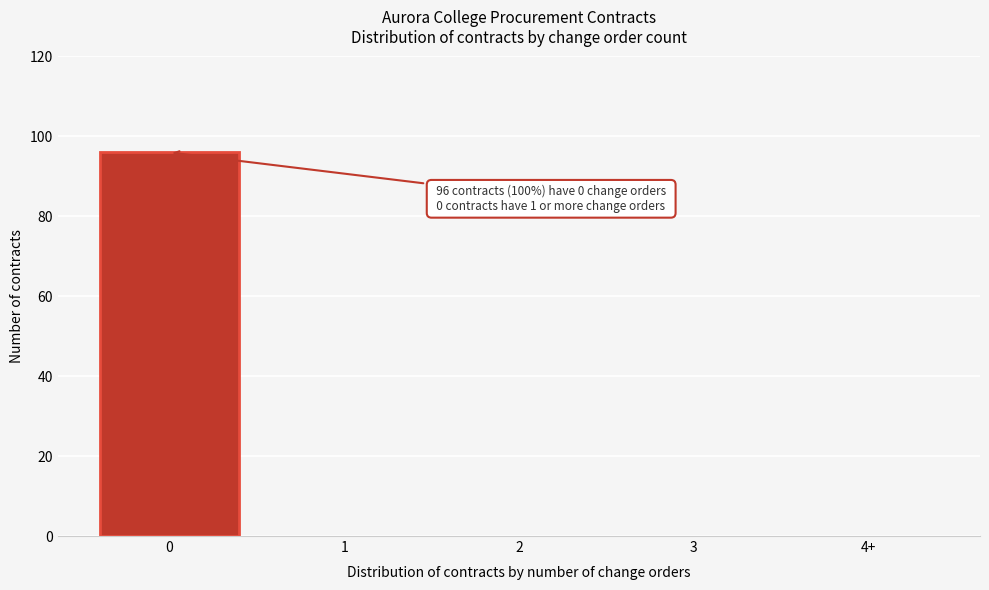

Reading left to right, extract all data points from this chart.

0=96	1=0	2=0	3=0	4+=0